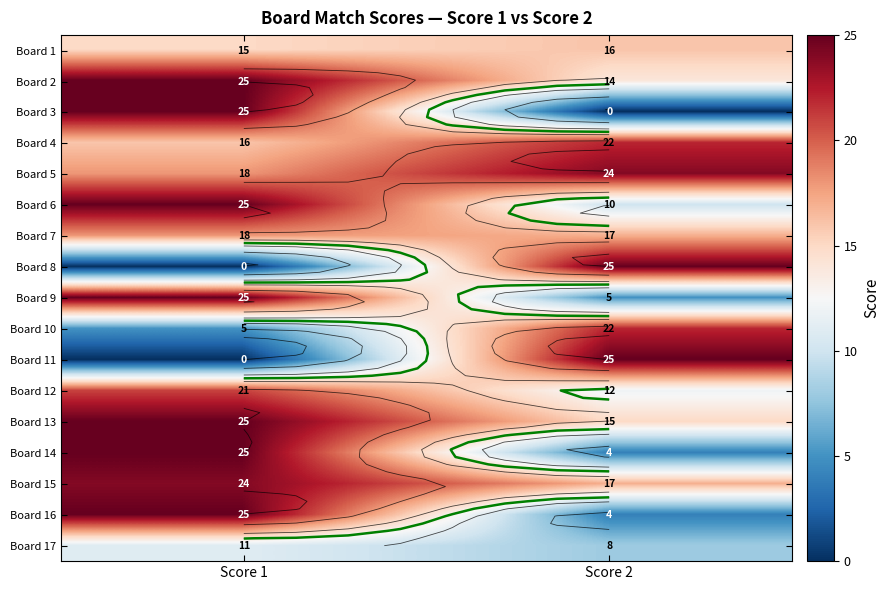

Is the value of Board 13 at Score 2 greater than the value of Board 6 at Score 2?

Yes